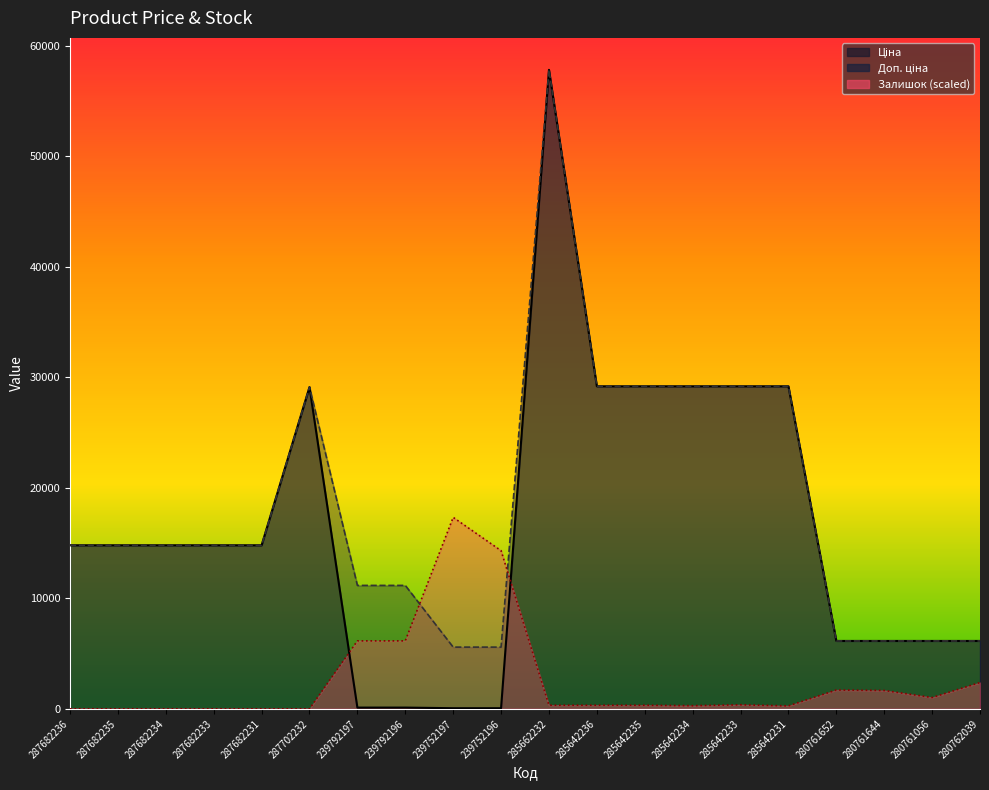

Reading right to left, extract all data points from this chart.

Ціна: 280762039=6143.2	280761056=6143.2	280761644=6143.2	280761652=6143.2	285642231=29188.5	285642233=29188.5	285642234=29188.5	285642235=29188.5	285642236=29188.5	285662232=57826.2	239752196=55.9	239752197=55.9	239792196=111.7	239792197=111.7	287702232=29119.2	287682231=14800.8	287682233=14800.8	287682234=14800.8	287682235=14800.8	287682236=14800.8
Доп. ціна: 280762039=6143.2	280761056=6143.2	280761644=6143.2	280761652=6143.2	285642231=29188.5	285642233=29188.5	285642234=29188.5	285642235=29188.5	285642236=29188.5	285662232=57826.2	239752196=5585.0	239752197=5585.0	239792196=11169.0	239792197=11169.0	287702232=29119.2	287682231=14800.8	287682233=14800.8	287682234=14800.8	287682235=14800.8	287682236=14800.8
Залишок: 280762039=2378.7	280761056=1025.3	280761644=1661.0	280761652=1702.0	285642231=266.6	285642233=369.1	285642234=287.1	285642235=328.1	285642236=328.1	285662232=328.1	239752196=14313.0	239752197=17327.4	239792196=6151.7	239792197=6151.7	287702232=0.0	287682231=0.0	287682233=0.0	287682234=0.0	287682235=0.0	287682236=0.0